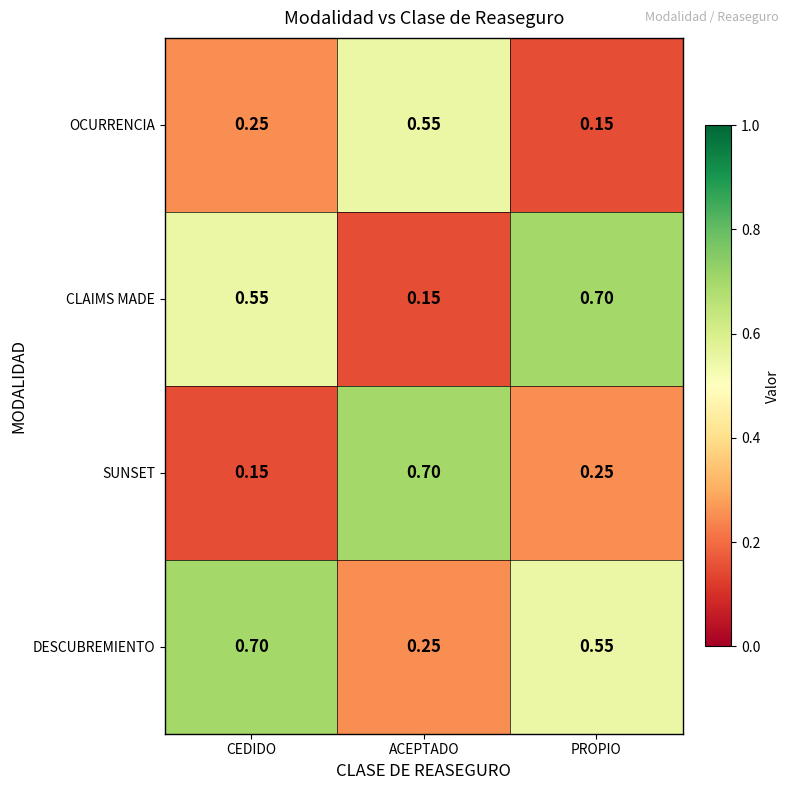

Rank the series at ACEPTADO from lowest to highest value.

CLAIMS MADE, DESCUBREMIENTO, OCURRENCIA, SUNSET